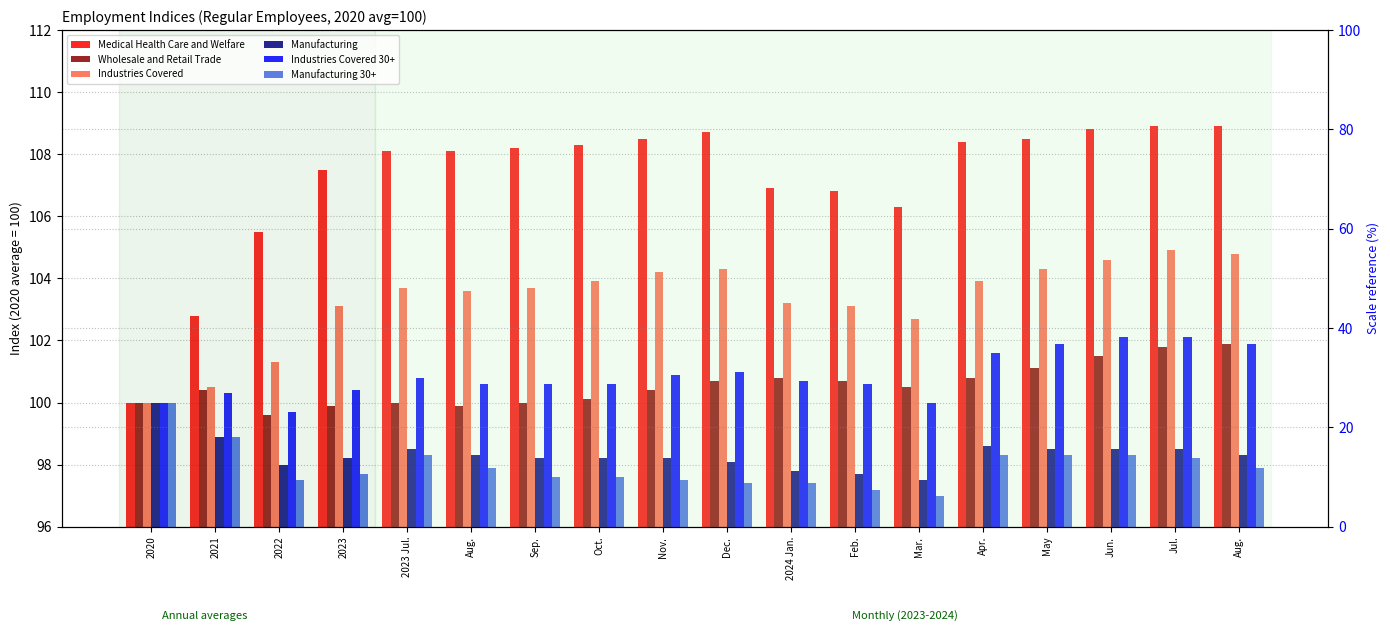

Between 2022 and Apr., which is larger?

Apr.